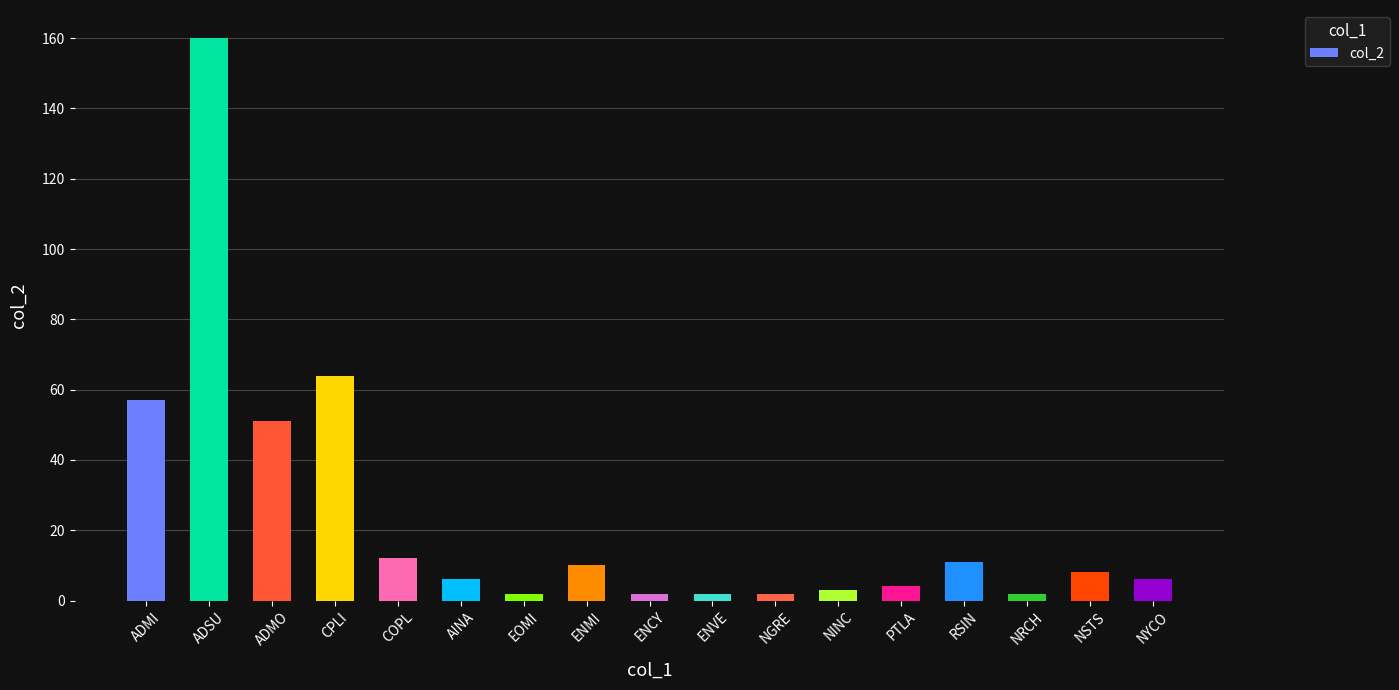

The chart shows a value of 57 at ADMI. True or false?

True